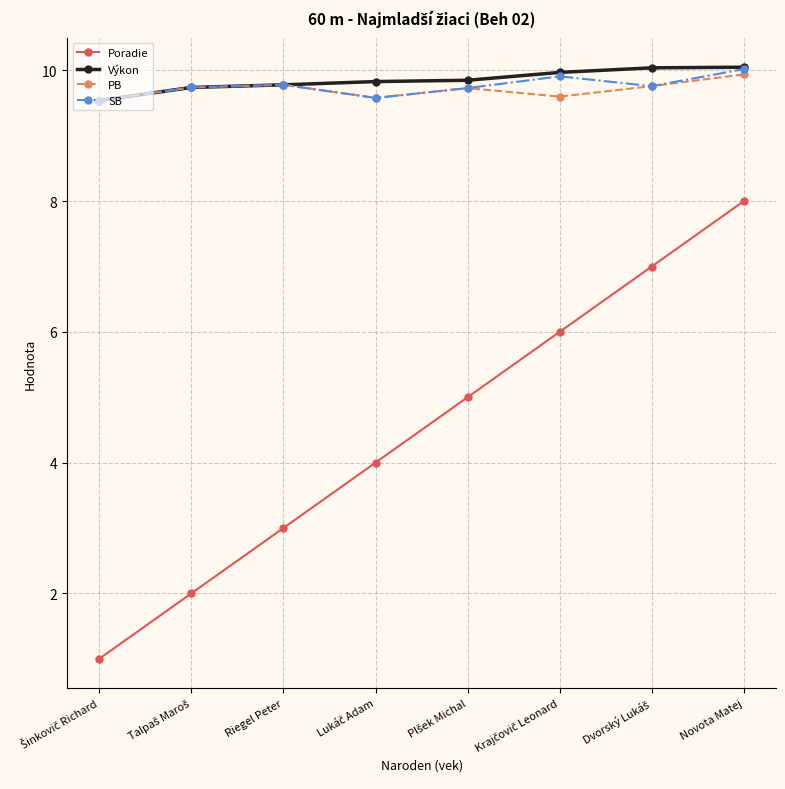

What is the minimum value shown in the chart?

1.0